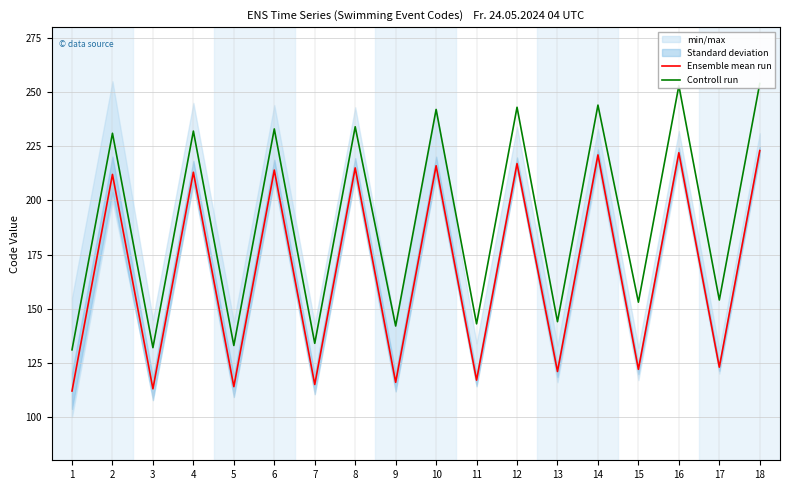

Rank the categories by Controll run value from highest to lowest.

18, 16, 14, 12, 10, 8, 6, 4, 2, 17, 15, 13, 11, 9, 7, 5, 3, 1